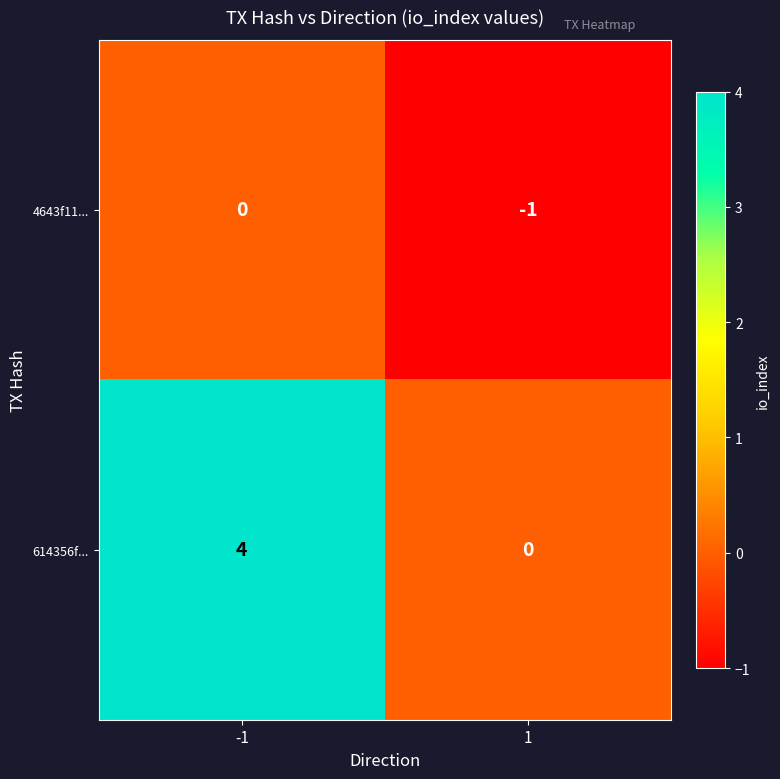

Rank the series at -1 from highest to lowest value.

614356f..., 4643f11...